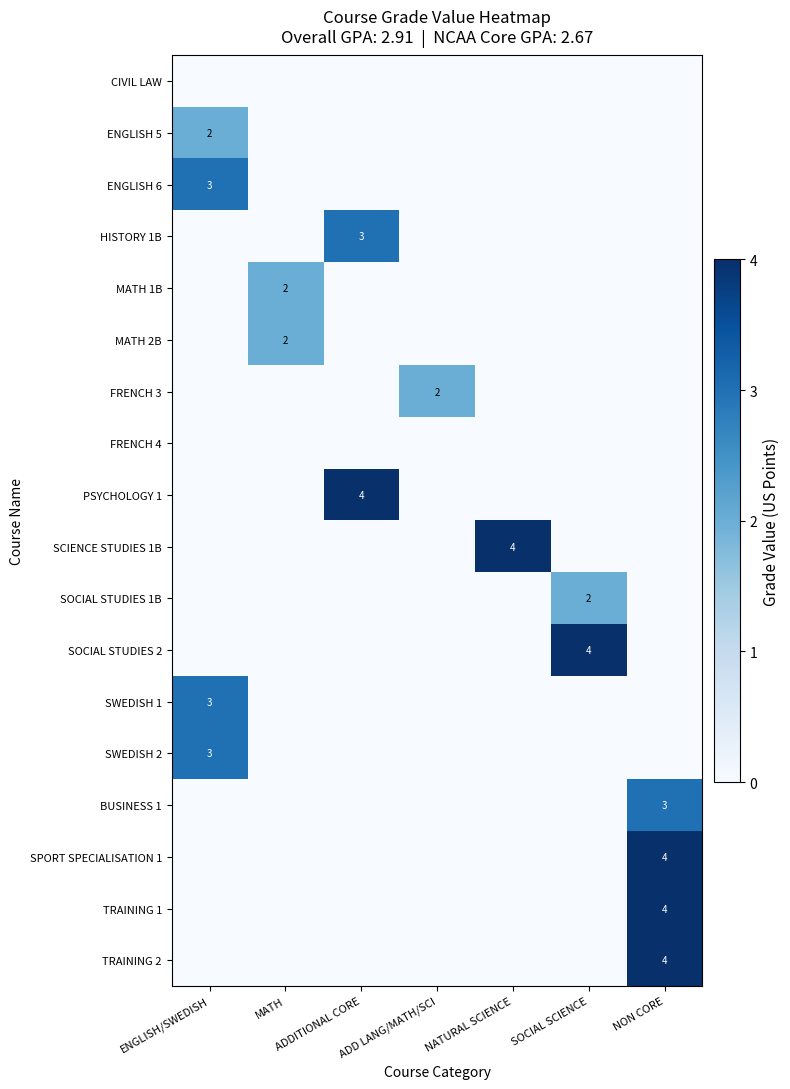

Which series has the largest range (max minus min)?

PSYCHOLOGY 1